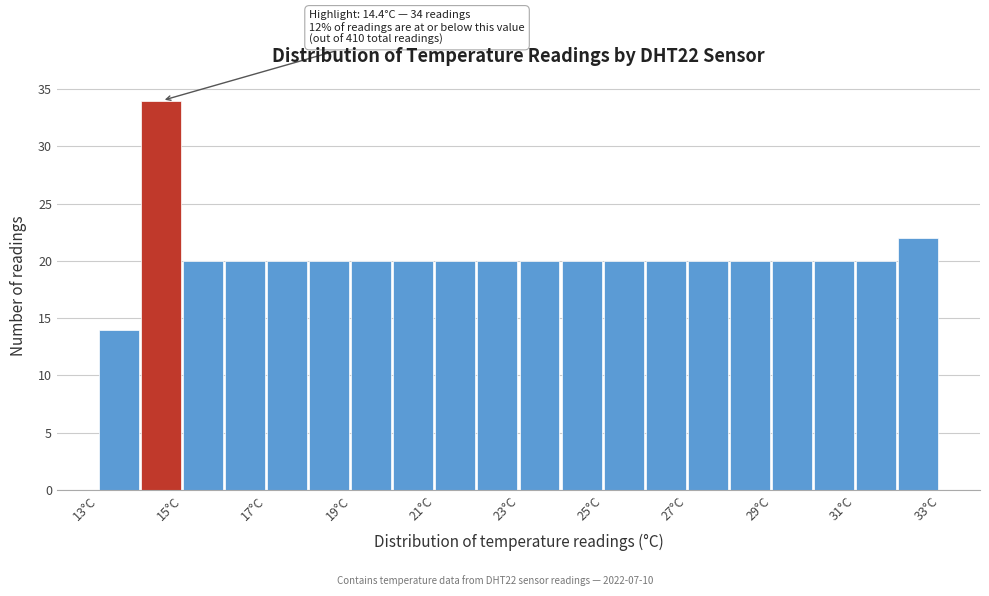

Over which range of the x-axis is the bar tallest?

14 to 15